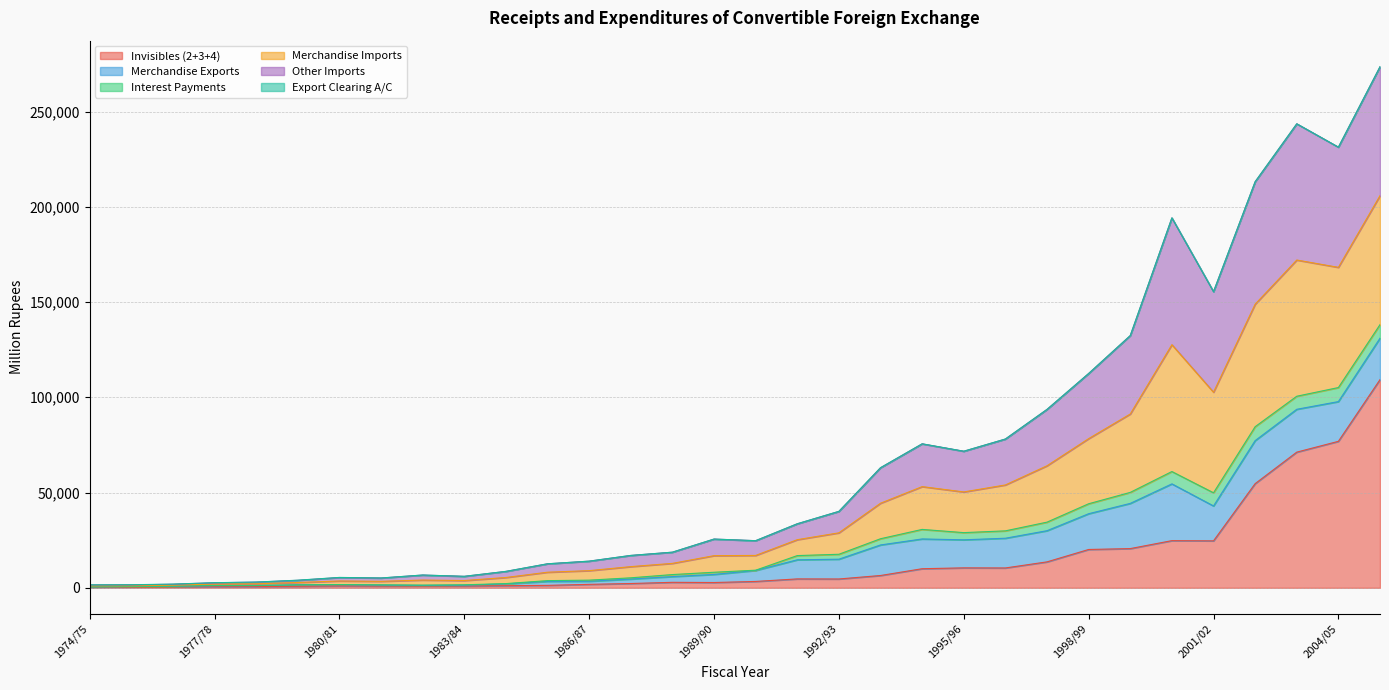

At how many categories does at least one series exceed 184155?

5